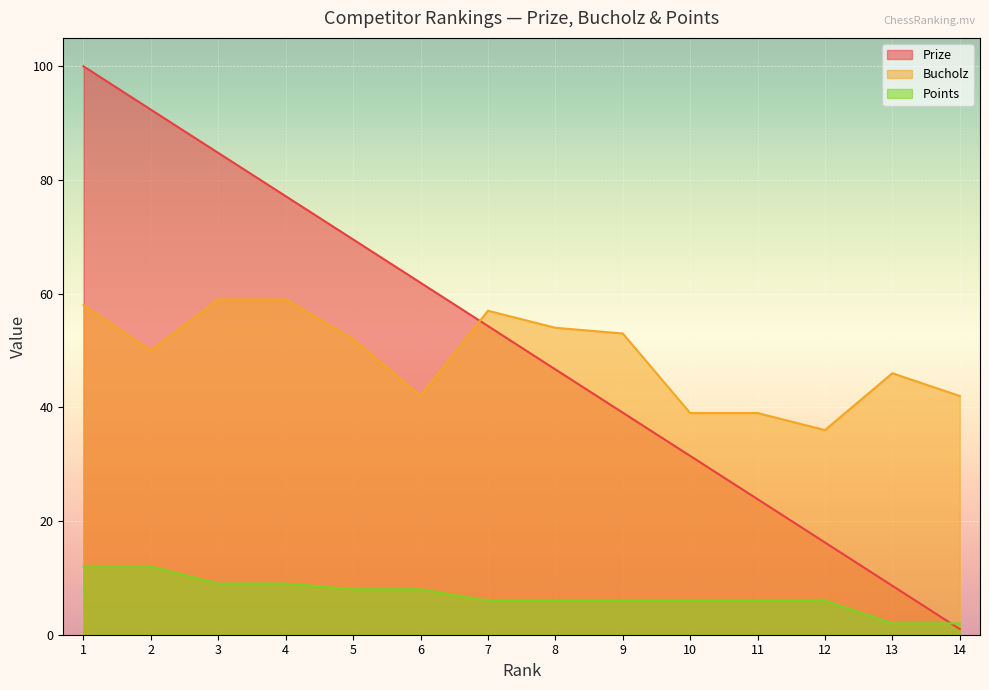

What is the spread (max minus min) of values at 1?

88.0